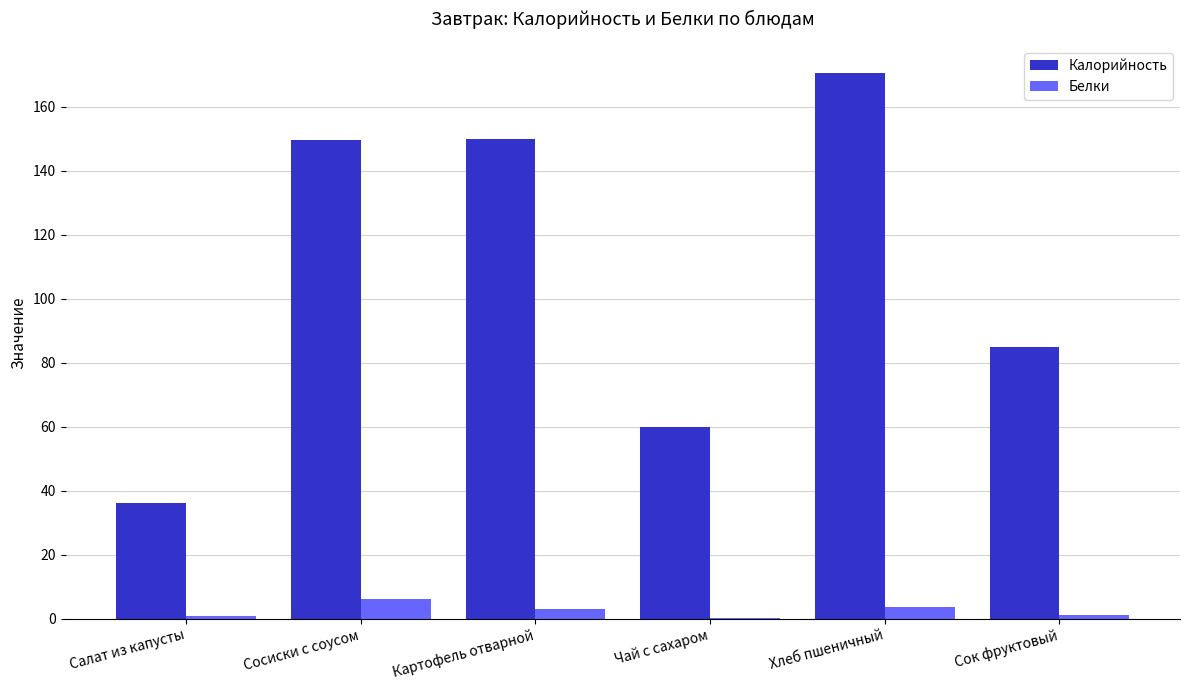

Which series changed the most between Сосиски с соусом and Чай с сахаром?

Калорийность